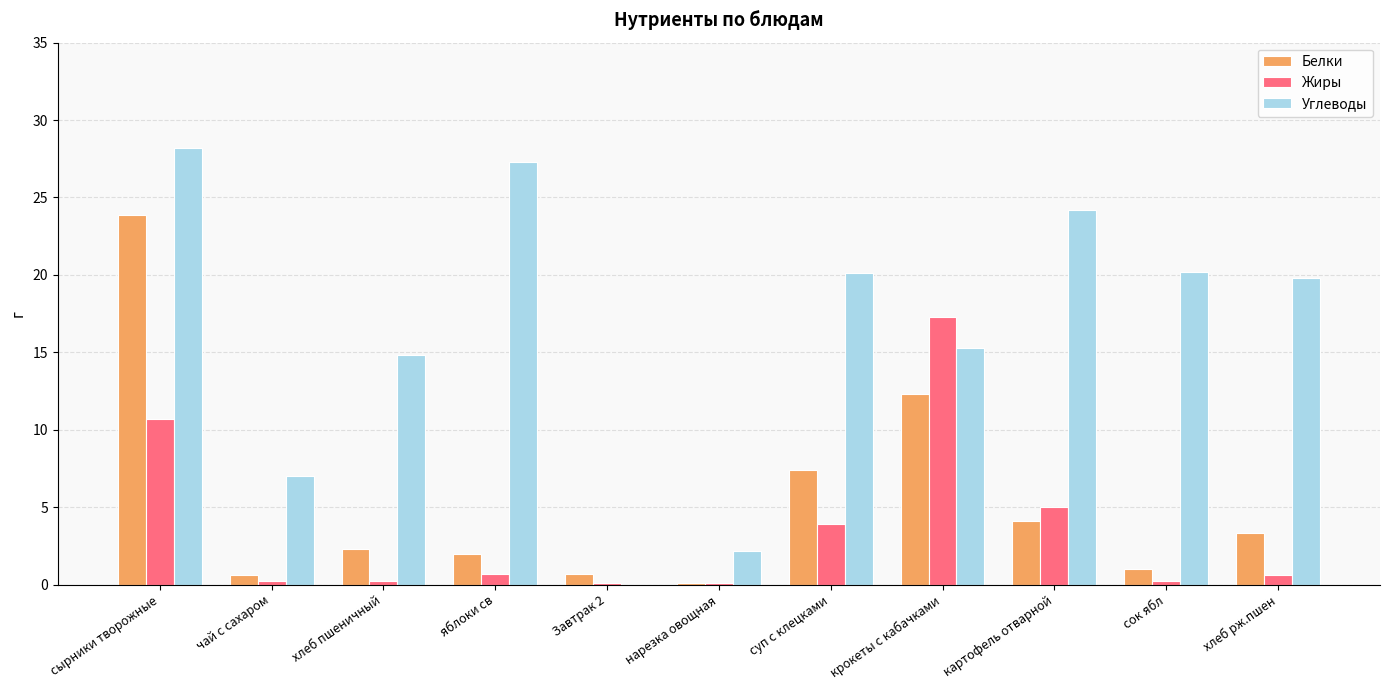

Are the bars horizontal?

No